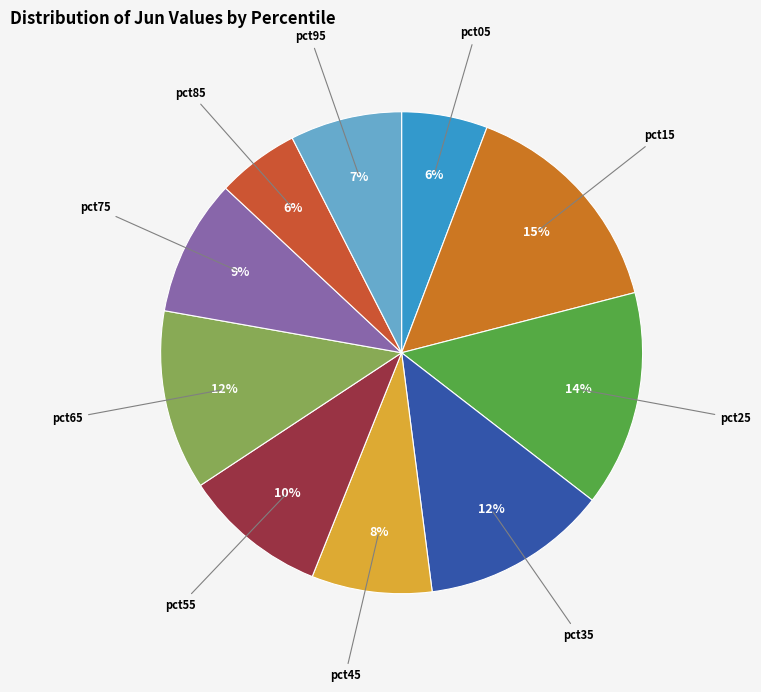

To the nearest percent, what portion does pct65 represent?

12%